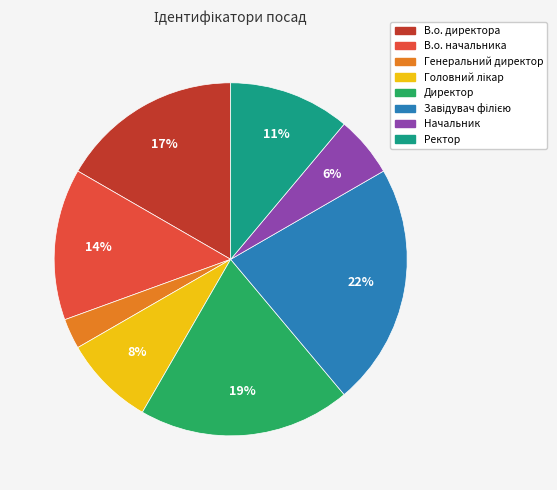

What percentage is the Директор slice, to the nearest percent?

19%